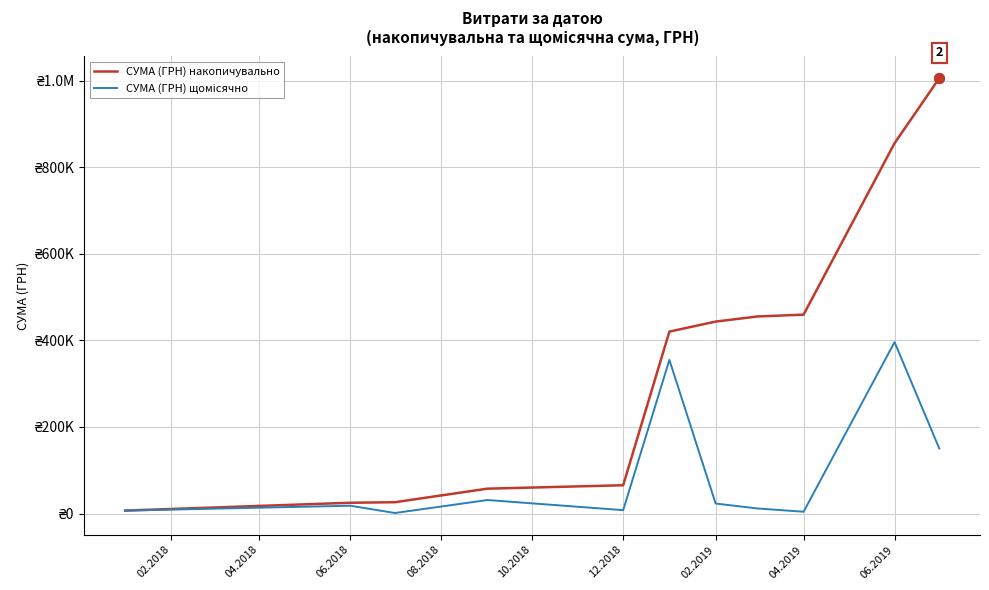

Reading left to right, extract all data points from this chart.

СУМА (ГРН) накопичувально: 6863.2	24959.2	26243.2	57510.8	65383.9	420243.1	443404.7	455199.7	459415.2	855409.3	1005570.1
СУМА (ГРН) щомісячно: 6863.2	18096.0	1284.0	31267.7	7873.0	354859.3	23161.6	11794.9	4215.5	395994.2	150160.8